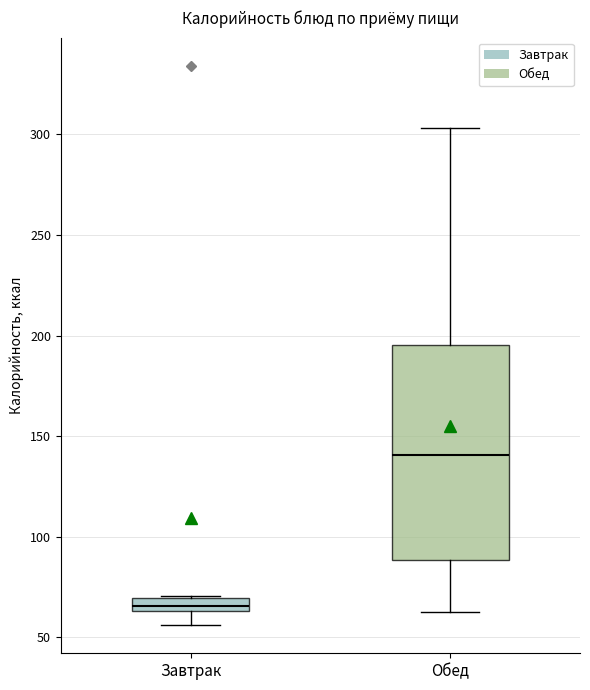

Where is the lower edge of the box for Завтрак on the y-axis? The values are not printed on the chart, so give them approximately, as read against the axis.

65